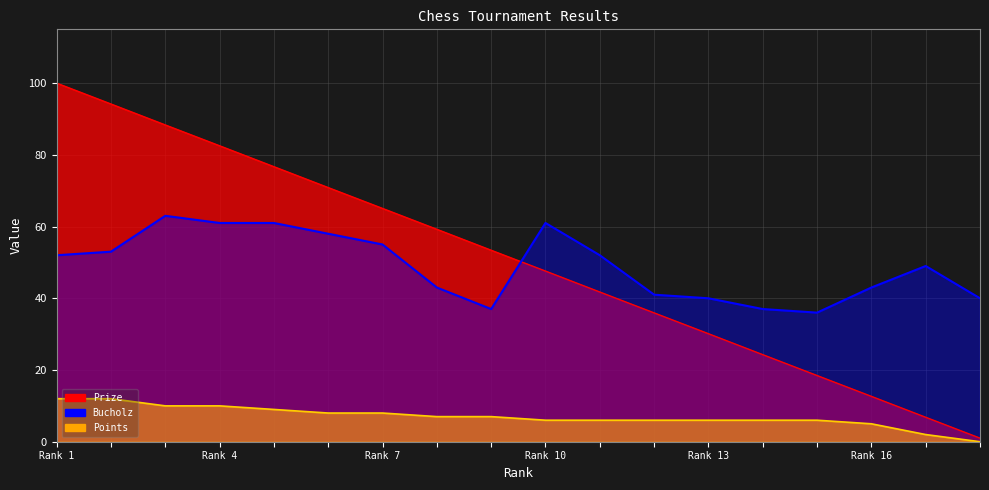

Which label corresponds to the smallest value in the chart?

18